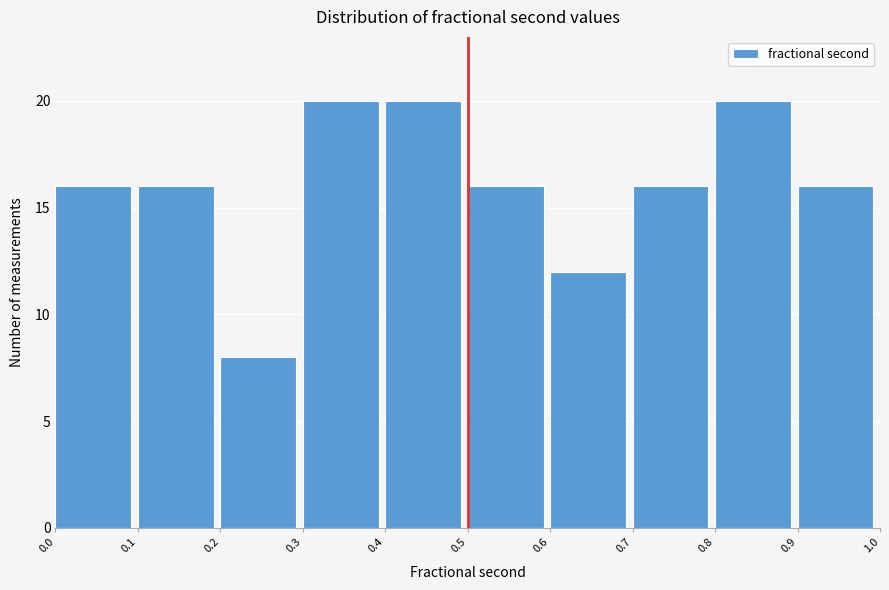

What is the height of the bar covering 0.5 to 0.6 on the x-axis? The values are not printed on the chart, so give them approximately, as read against the axis.

16